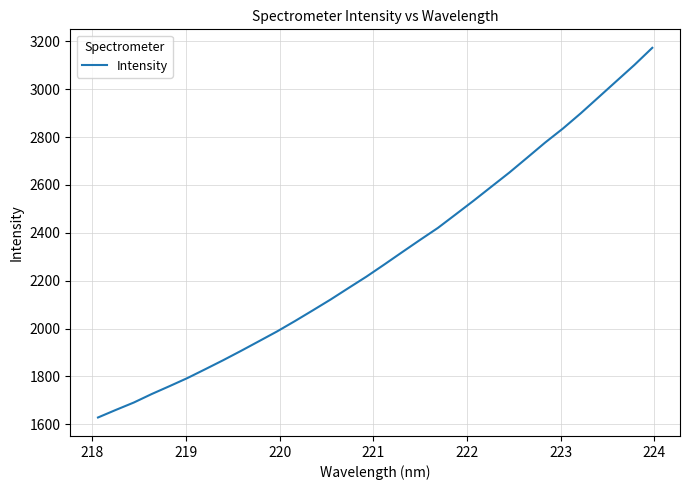

What is the difference between the maximum and minimum values?

1544.2